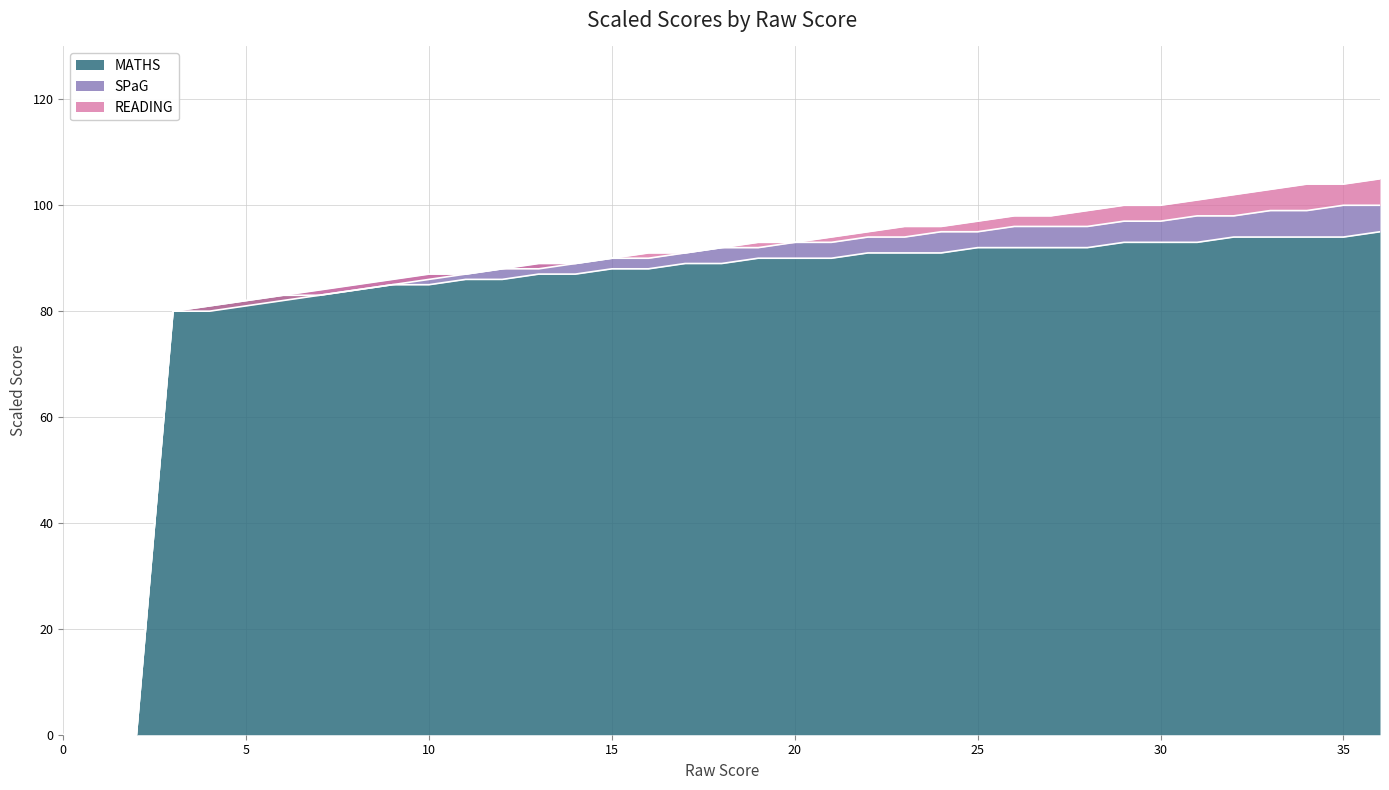

Is it true that MATHS equals 92 at 25?

True